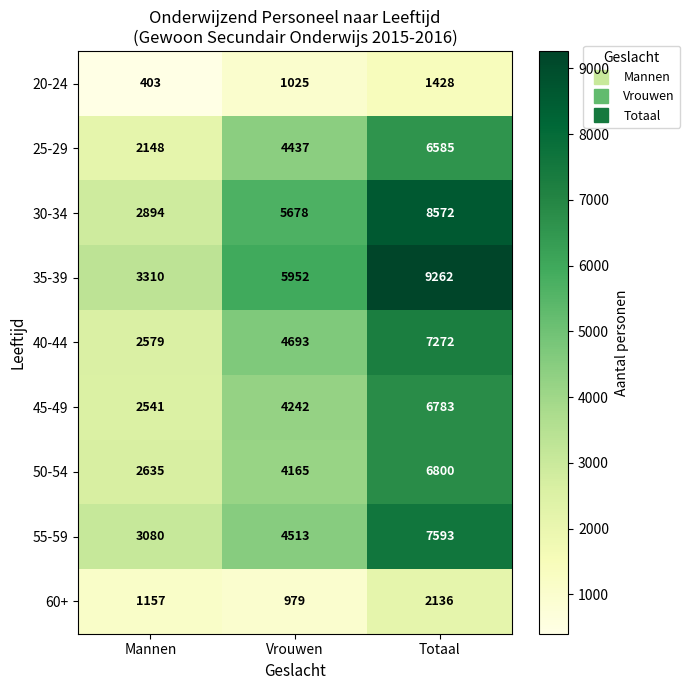

Which series has the largest total across all categories?

35-39